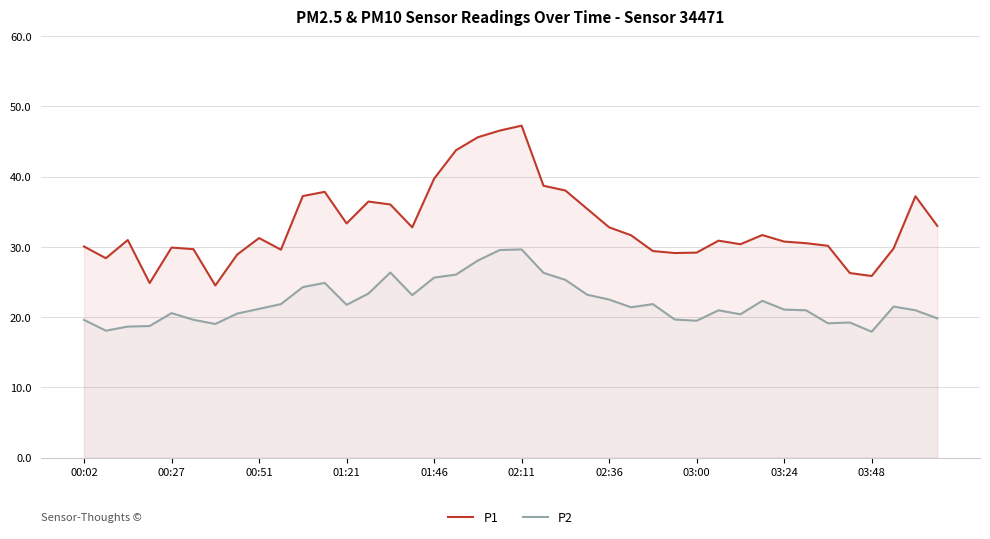

How many series are shown in this chart?

2